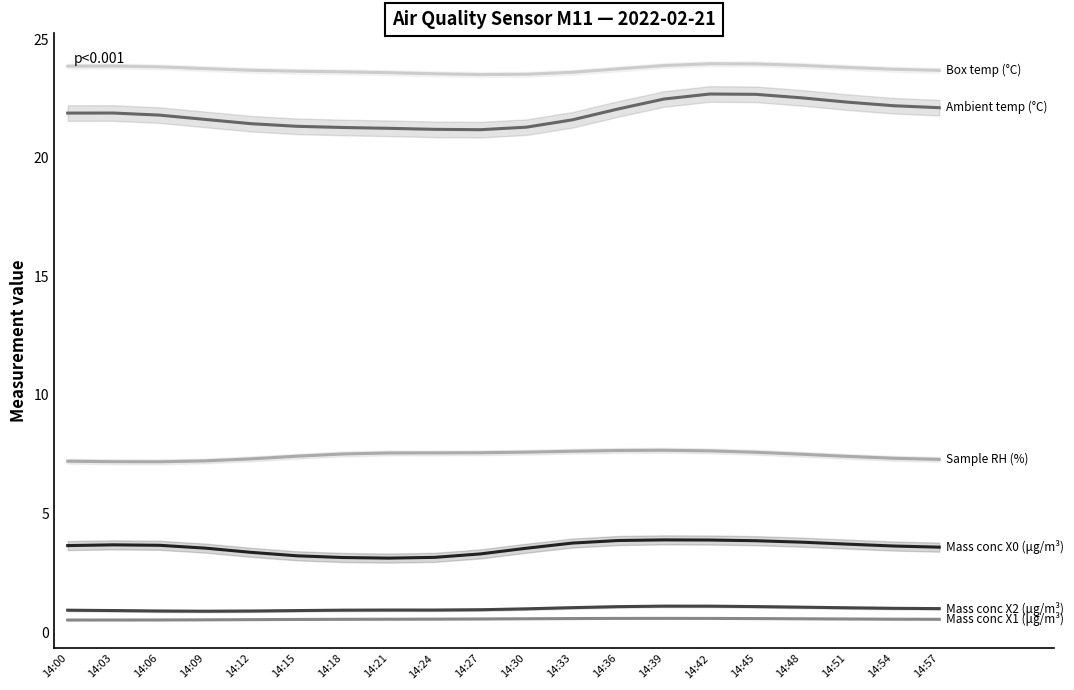

True or false: Mass conc X2 (μg/m³) and Mass conc X0 (μg/m³) cross at least once.

False